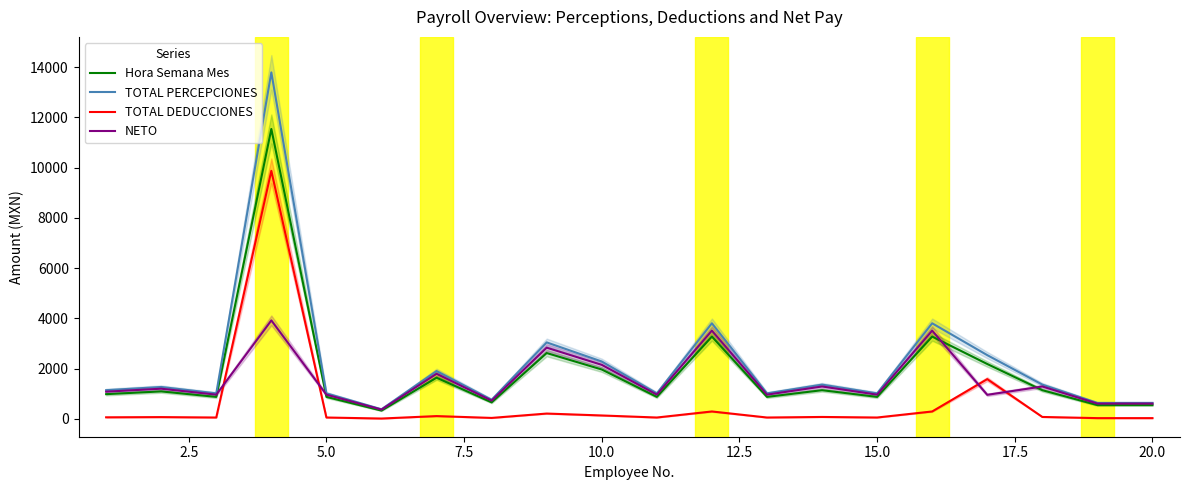

How many times do NETO and TOTAL DEDUCCIONES cross each other?

4